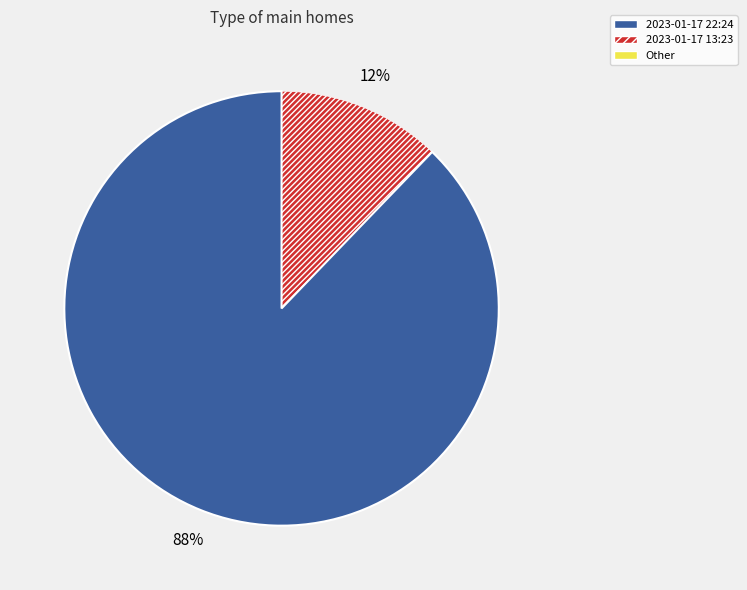

Is there any slice that represents more than half of the pie?

Yes